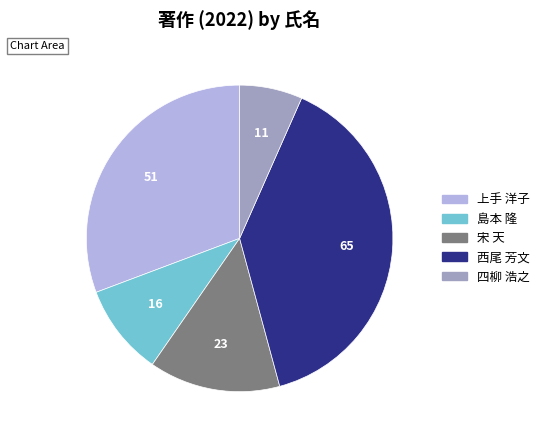

True or false: 上手 洋子 accounts for 19% of the total.

False